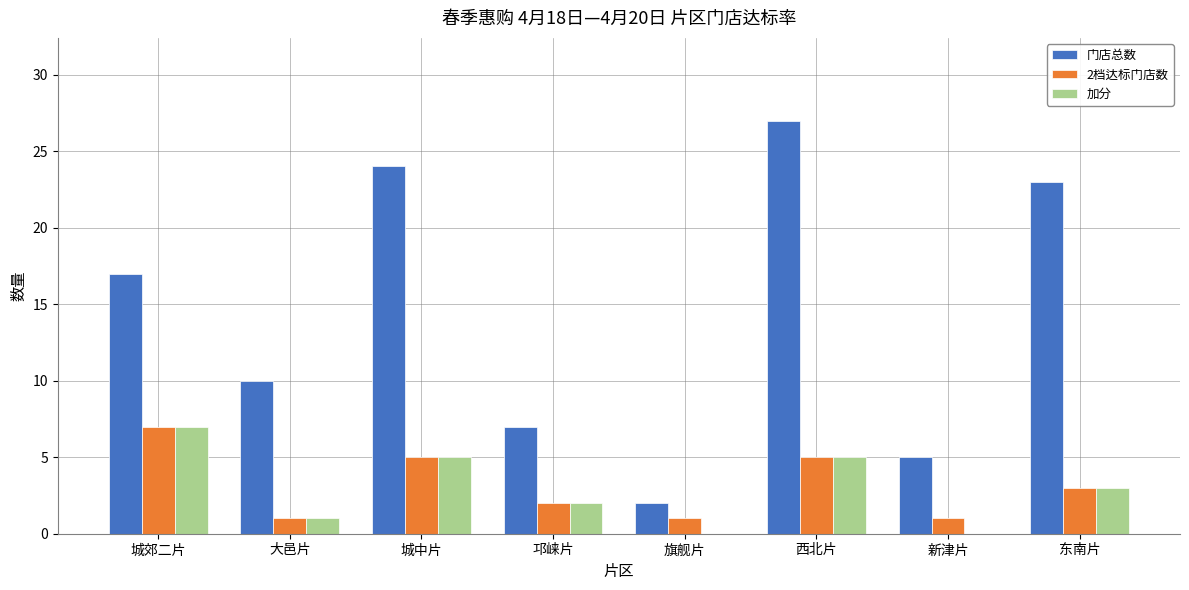

The 门店总数 series shows 10 at 大邑片. True or false?

True